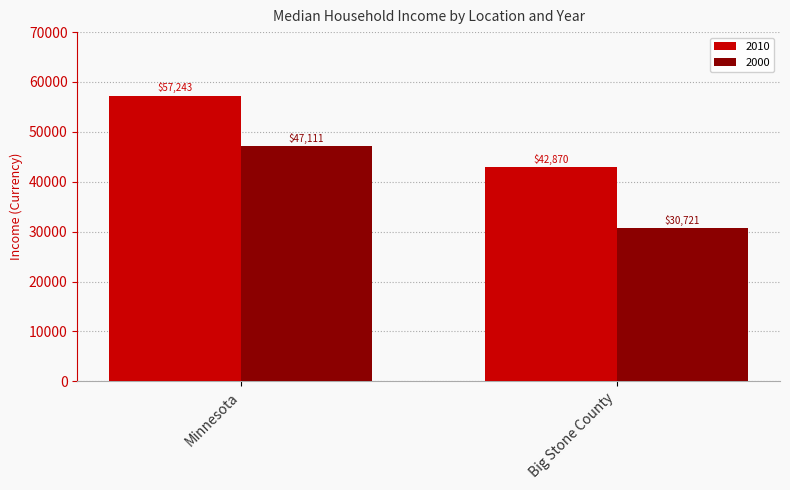

Which series changed the most between Minnesota and Big Stone County?

2000